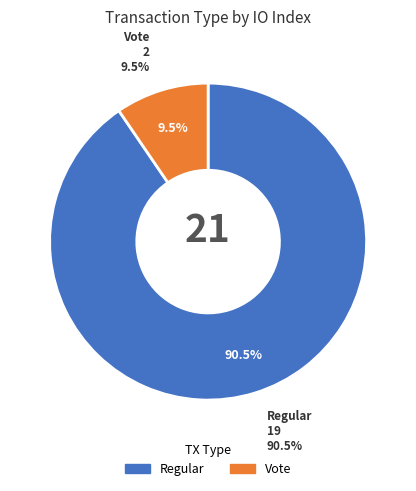

To the nearest percent, what percentage of the pie is Vote?

10%